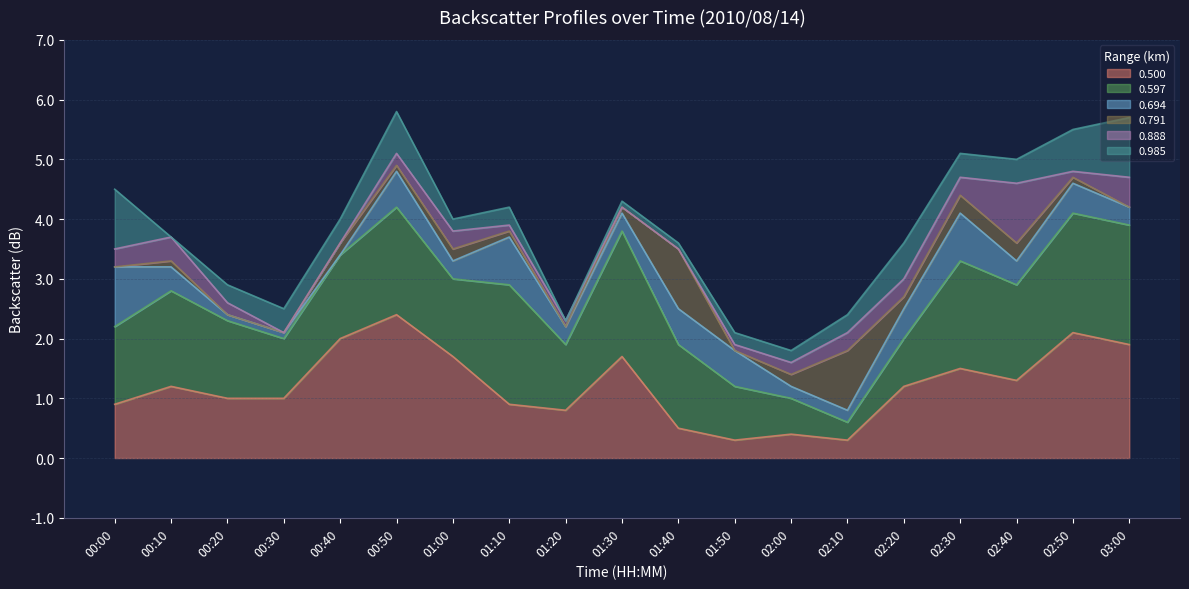

What is the total value across all series at 00:10?

3.7